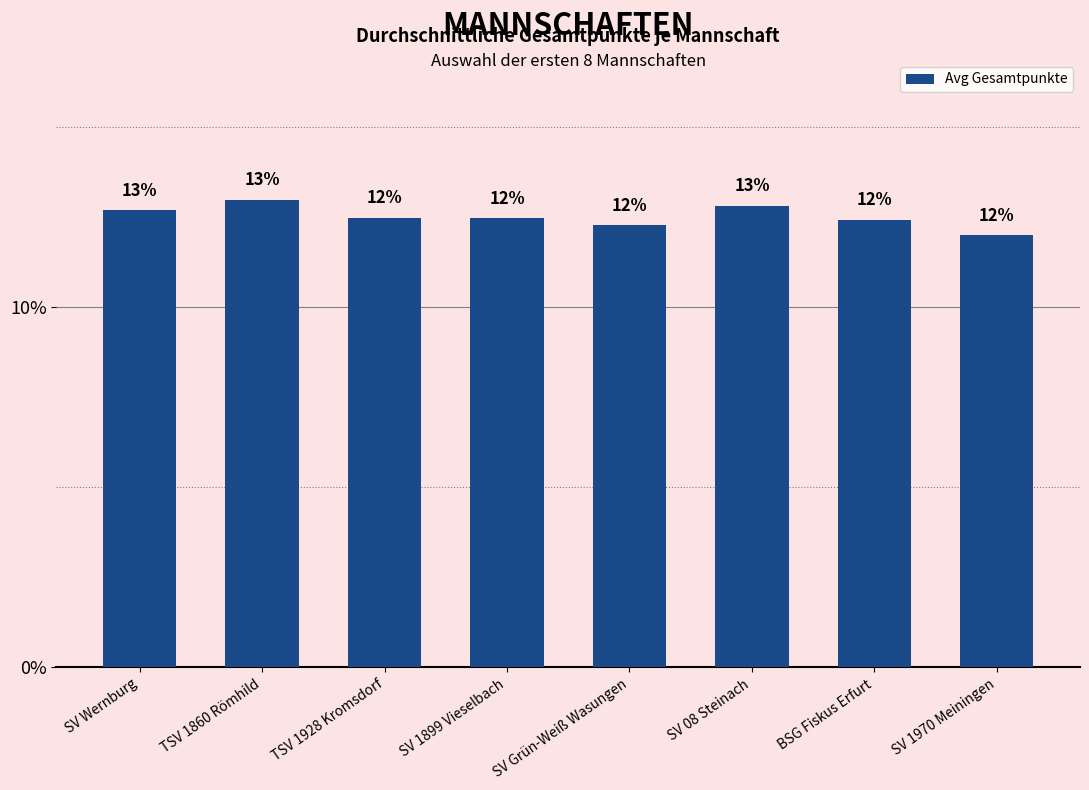

What position from the left is TSV 1928 Kromsdorf?

3